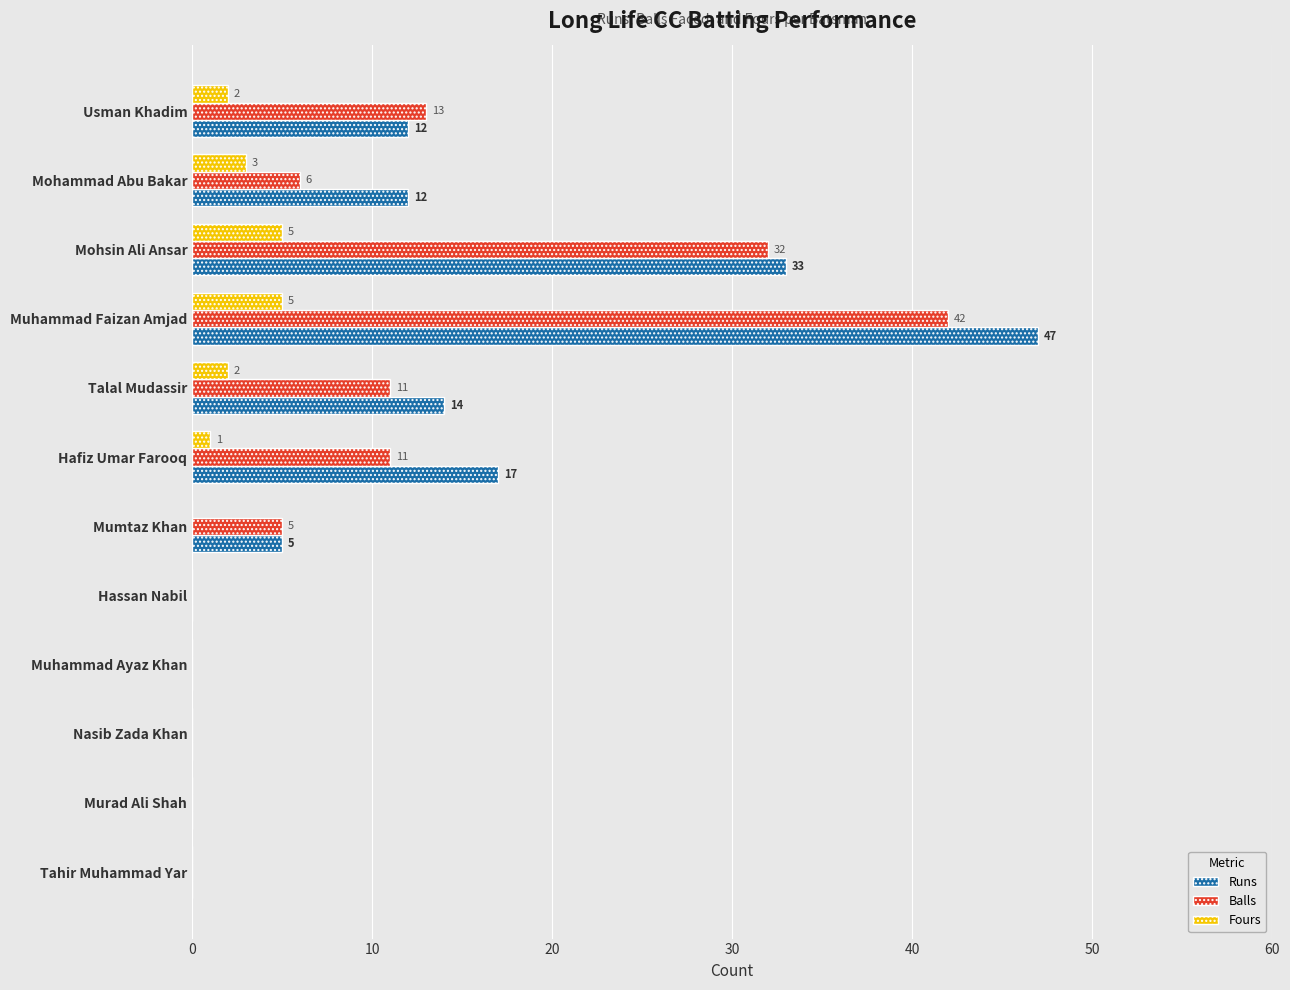

The Balls series shows -17 at Tahir Muhammad Yar. True or false?

False